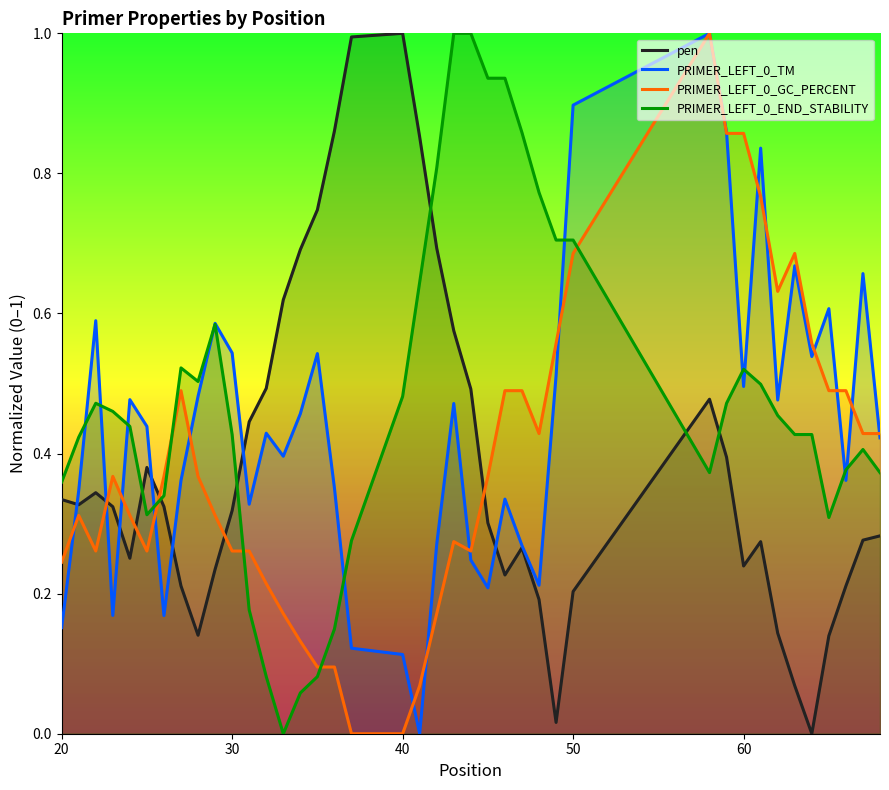

What is the greatest value displayed?

1.0